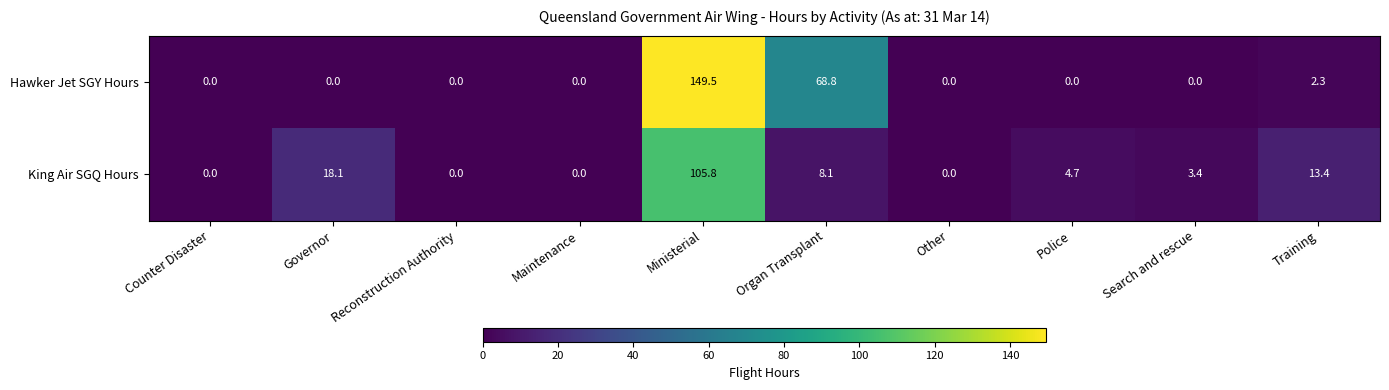

List the series in order of their overall mean, highest first.

Hawker Jet SGY Hours, King Air SGQ Hours